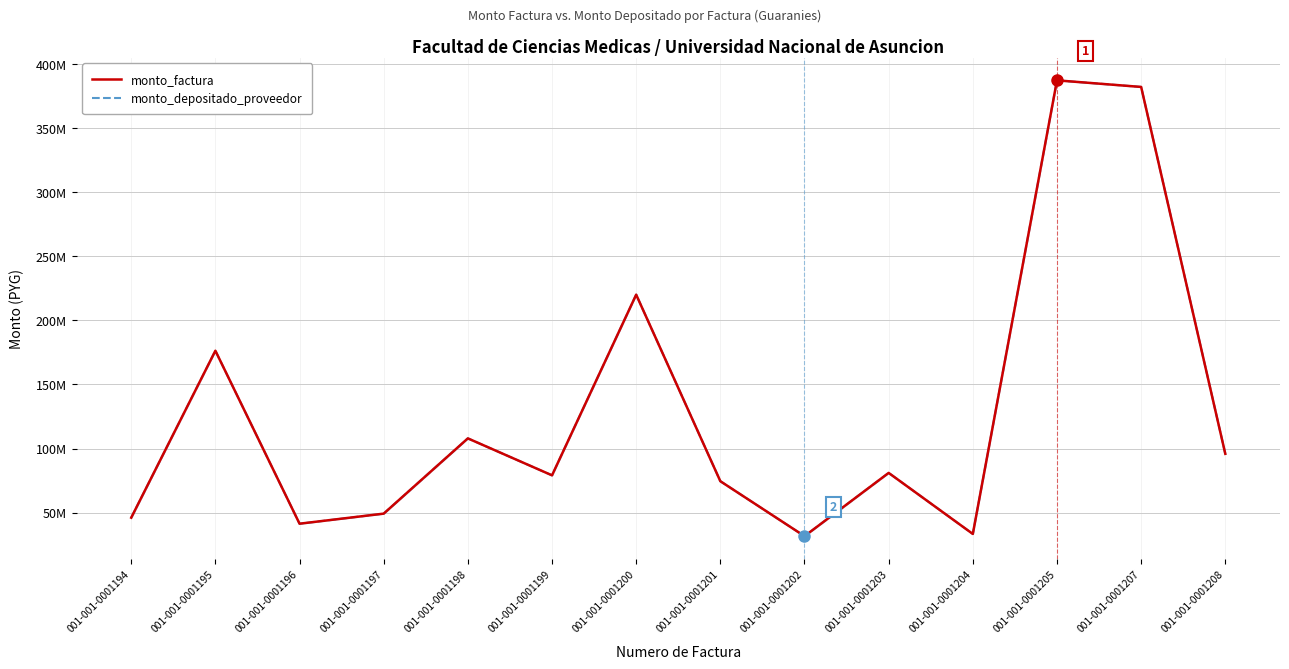

Which series has the largest total across all categories?

monto_factura